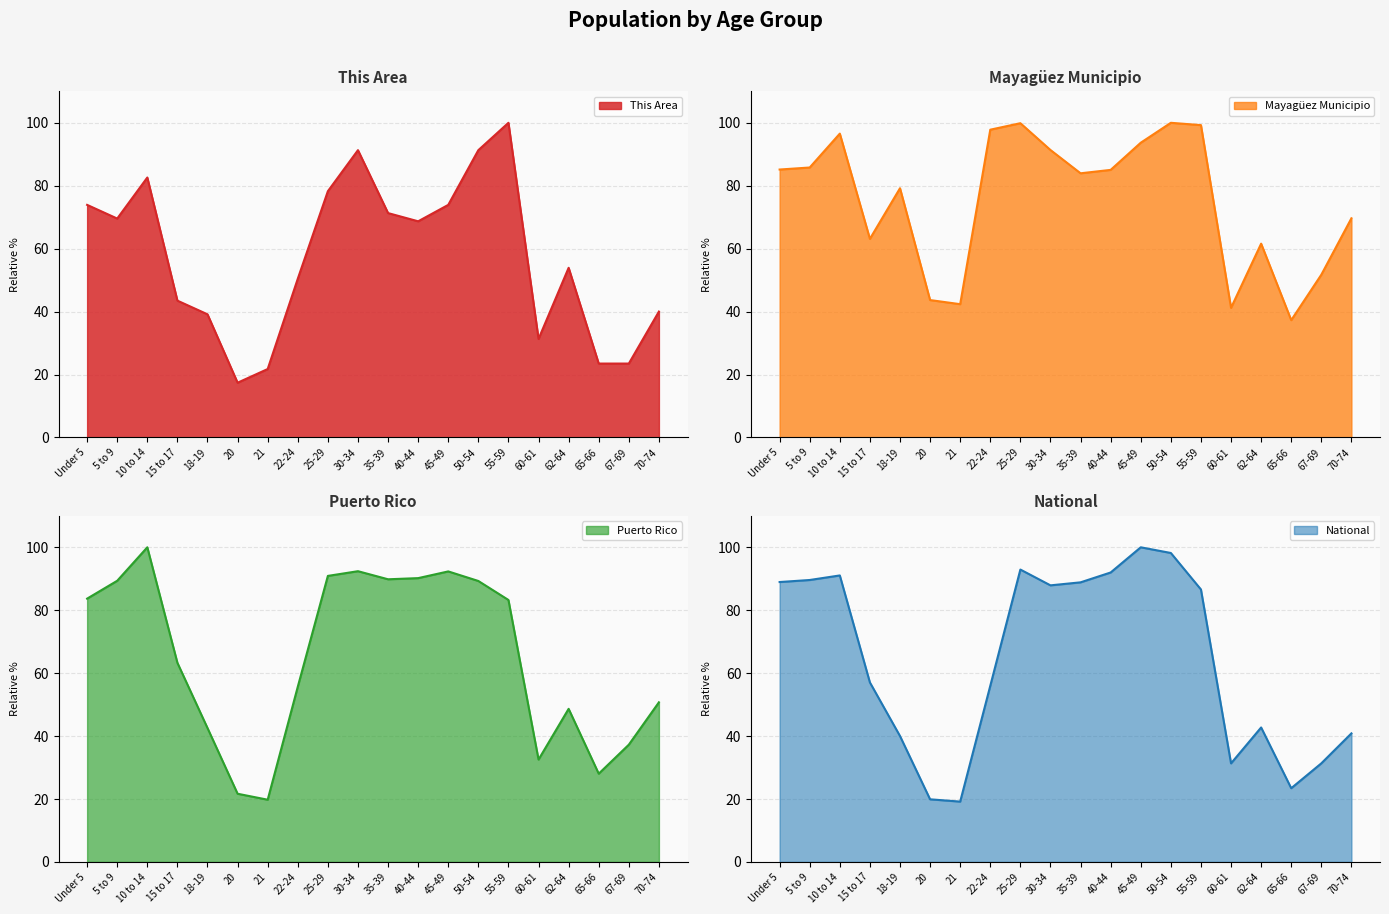

At how many categories does at least one series exceed 69?

13